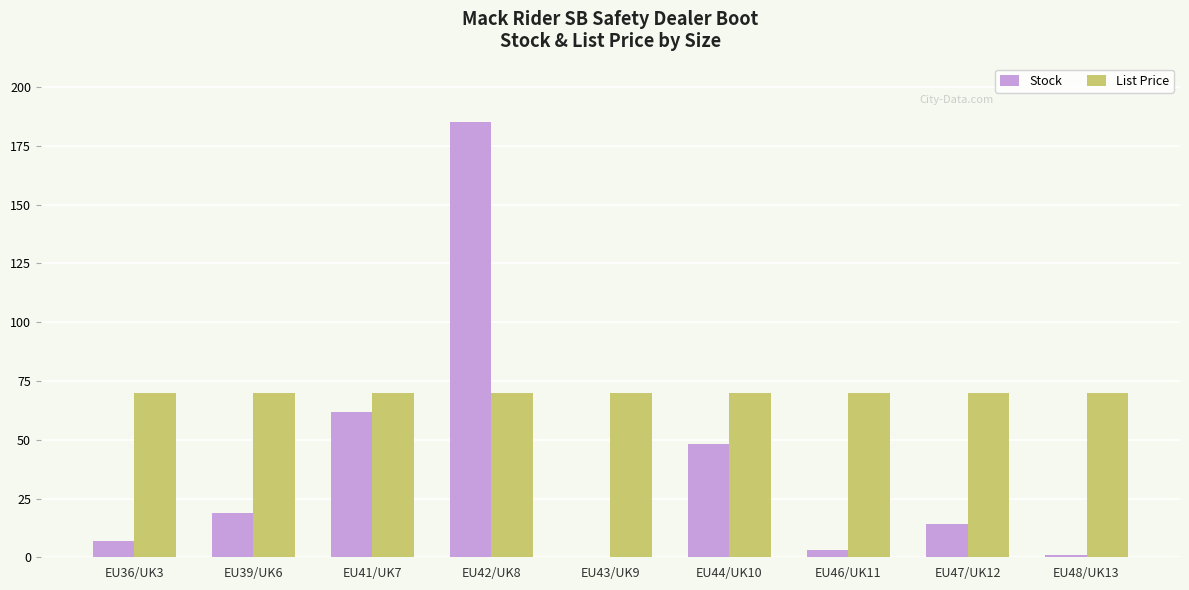

What is the maximum value shown in the chart?

185.0